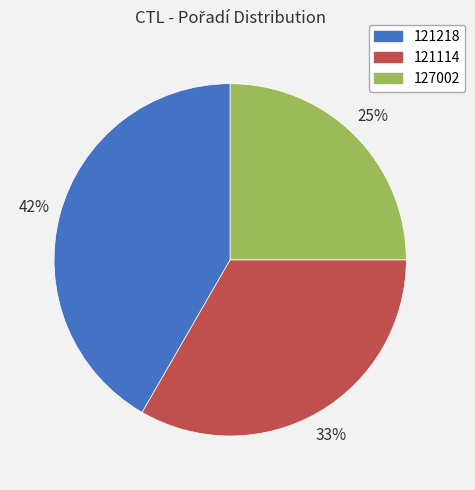

To the nearest percent, what portion does 127002 represent?

25%